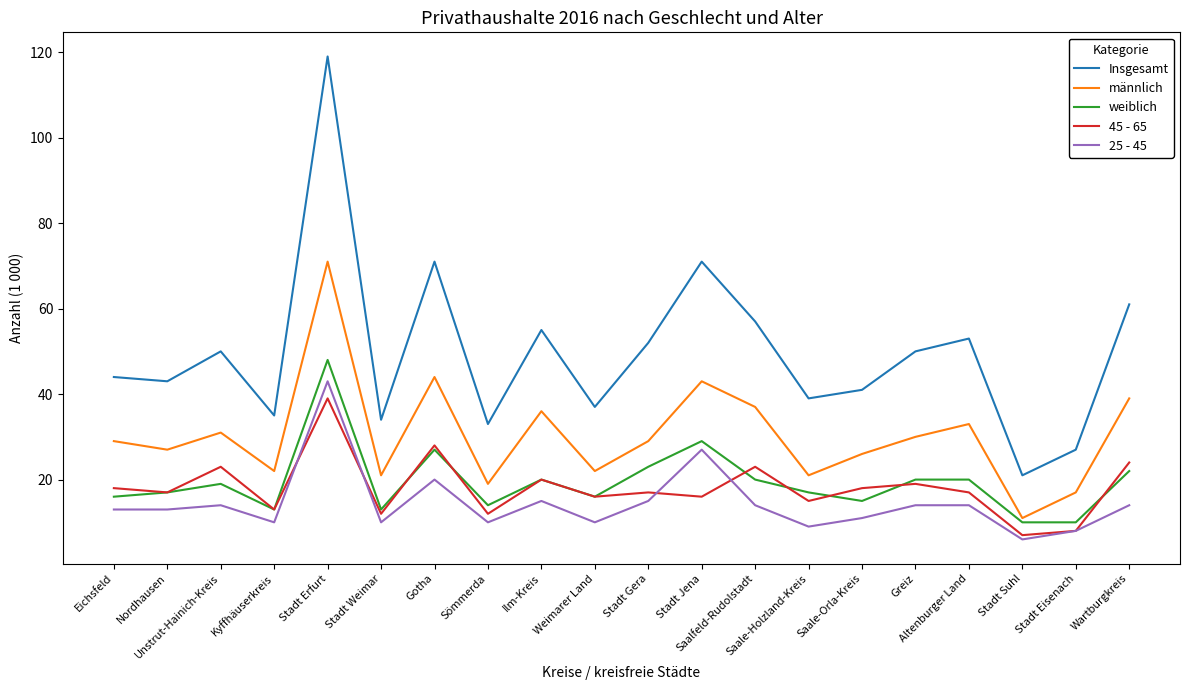

Reading right to left, list all the values displayed in this chart.

Insgesamt: Wartburgkreis=61	Stadt Eisenach=27	Stadt Suhl=21	Altenburger Land=53	Greiz=50	Saale-Orla-Kreis=41	Saale-Holzland-Kreis=39	Saalfeld-Rudolstadt=57	Stadt Jena=71	Stadt Gera=52	Weimarer Land=37	Ilm-Kreis=55	Sömmerda=33	Gotha=71	Stadt Weimar=34	Stadt Erfurt=119	Kyffhäuserkreis=35	Unstrut-Hainich-Kreis=50	Nordhausen=43	Eichsfeld=44
männlich: Wartburgkreis=39	Stadt Eisenach=17	Stadt Suhl=11	Altenburger Land=33	Greiz=30	Saale-Orla-Kreis=26	Saale-Holzland-Kreis=21	Saalfeld-Rudolstadt=37	Stadt Jena=43	Stadt Gera=29	Weimarer Land=22	Ilm-Kreis=36	Sömmerda=19	Gotha=44	Stadt Weimar=21	Stadt Erfurt=71	Kyffhäuserkreis=22	Unstrut-Hainich-Kreis=31	Nordhausen=27	Eichsfeld=29
weiblich: Wartburgkreis=22	Stadt Eisenach=10	Stadt Suhl=10	Altenburger Land=20	Greiz=20	Saale-Orla-Kreis=15	Saale-Holzland-Kreis=17	Saalfeld-Rudolstadt=20	Stadt Jena=29	Stadt Gera=23	Weimarer Land=16	Ilm-Kreis=20	Sömmerda=14	Gotha=27	Stadt Weimar=13	Stadt Erfurt=48	Kyffhäuserkreis=13	Unstrut-Hainich-Kreis=19	Nordhausen=17	Eichsfeld=16
45 - 65: Wartburgkreis=24	Stadt Eisenach=8	Stadt Suhl=7	Altenburger Land=17	Greiz=19	Saale-Orla-Kreis=18	Saale-Holzland-Kreis=15	Saalfeld-Rudolstadt=23	Stadt Jena=16	Stadt Gera=17	Weimarer Land=16	Ilm-Kreis=20	Sömmerda=12	Gotha=28	Stadt Weimar=12	Stadt Erfurt=39	Kyffhäuserkreis=13	Unstrut-Hainich-Kreis=23	Nordhausen=17	Eichsfeld=18
25 - 45: Wartburgkreis=14	Stadt Eisenach=8	Stadt Suhl=6	Altenburger Land=14	Greiz=14	Saale-Orla-Kreis=11	Saale-Holzland-Kreis=9	Saalfeld-Rudolstadt=14	Stadt Jena=27	Stadt Gera=15	Weimarer Land=10	Ilm-Kreis=15	Sömmerda=10	Gotha=20	Stadt Weimar=10	Stadt Erfurt=43	Kyffhäuserkreis=10	Unstrut-Hainich-Kreis=14	Nordhausen=13	Eichsfeld=13